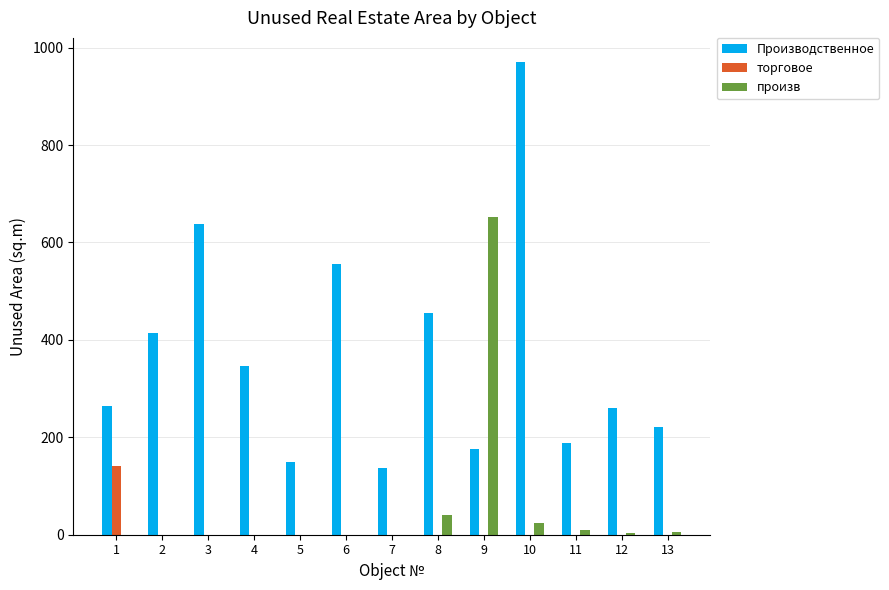

Between 4 and 13, which series saw the biggest shift?

Производственное